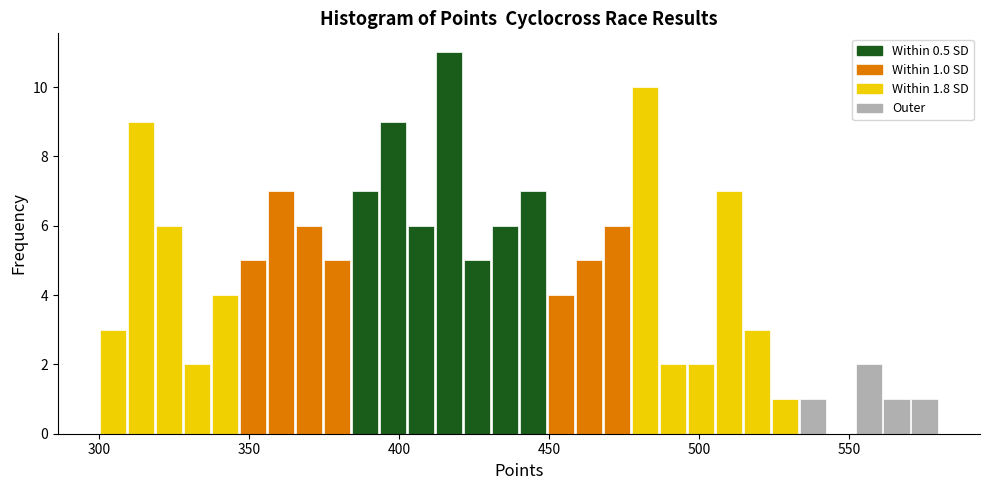

Around what value on the x-axis is the tallest bar? Give the approximate position of its centre, as read against the axis.

415